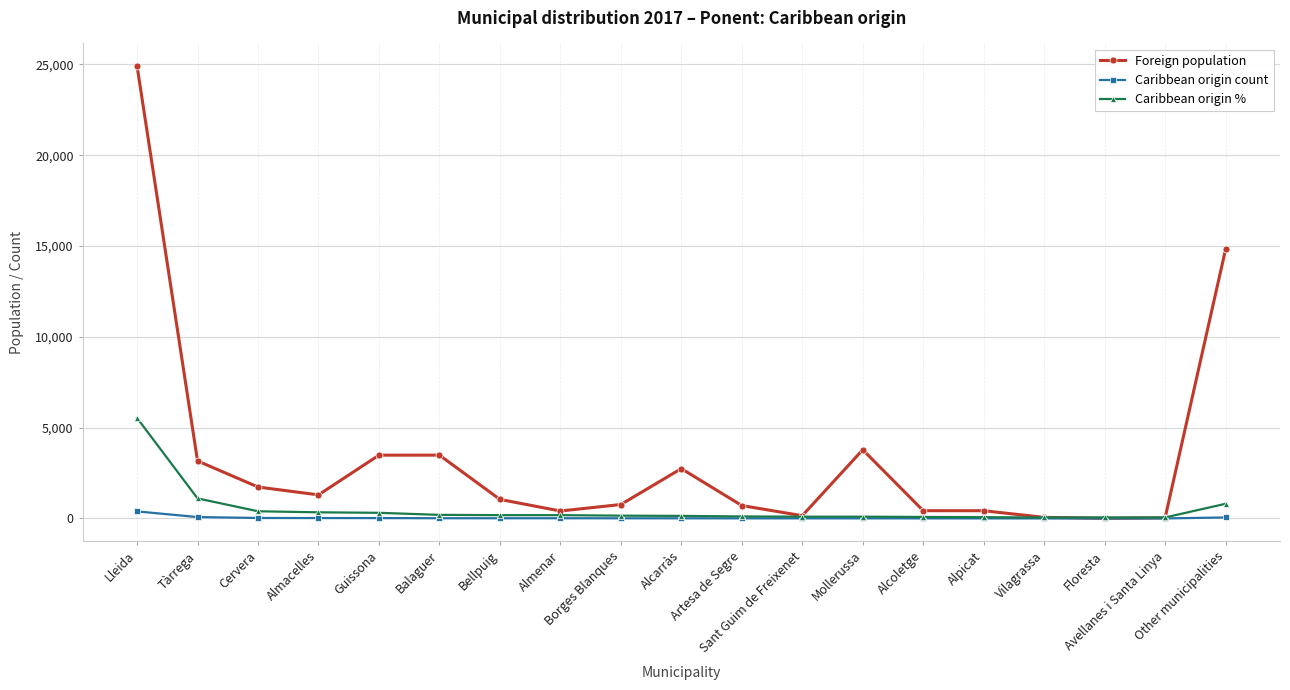

How many values in the Caribbean origin count series are below 11?

9